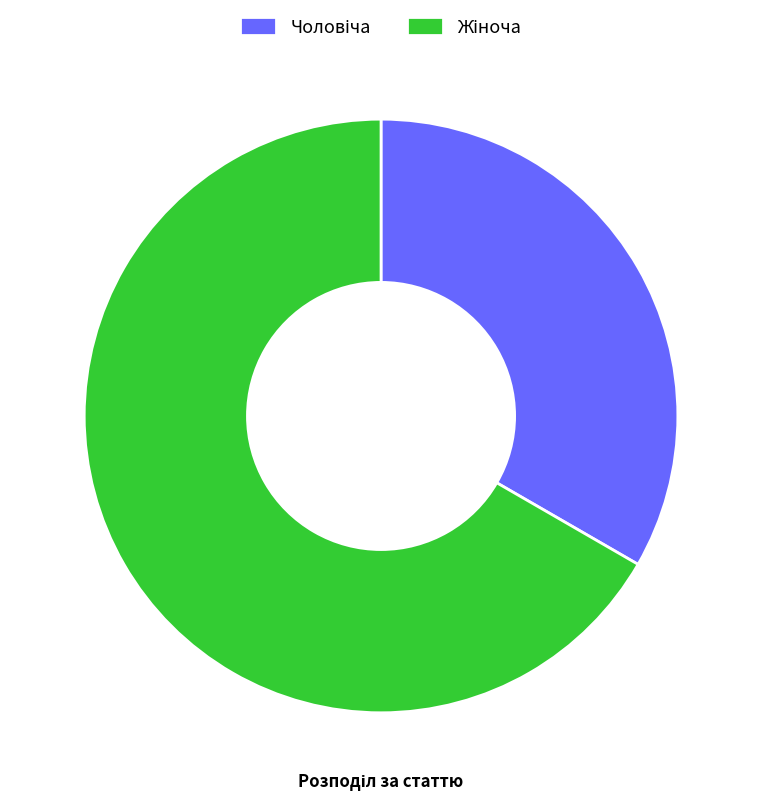

Is there any slice that represents more than half of the pie?

Yes